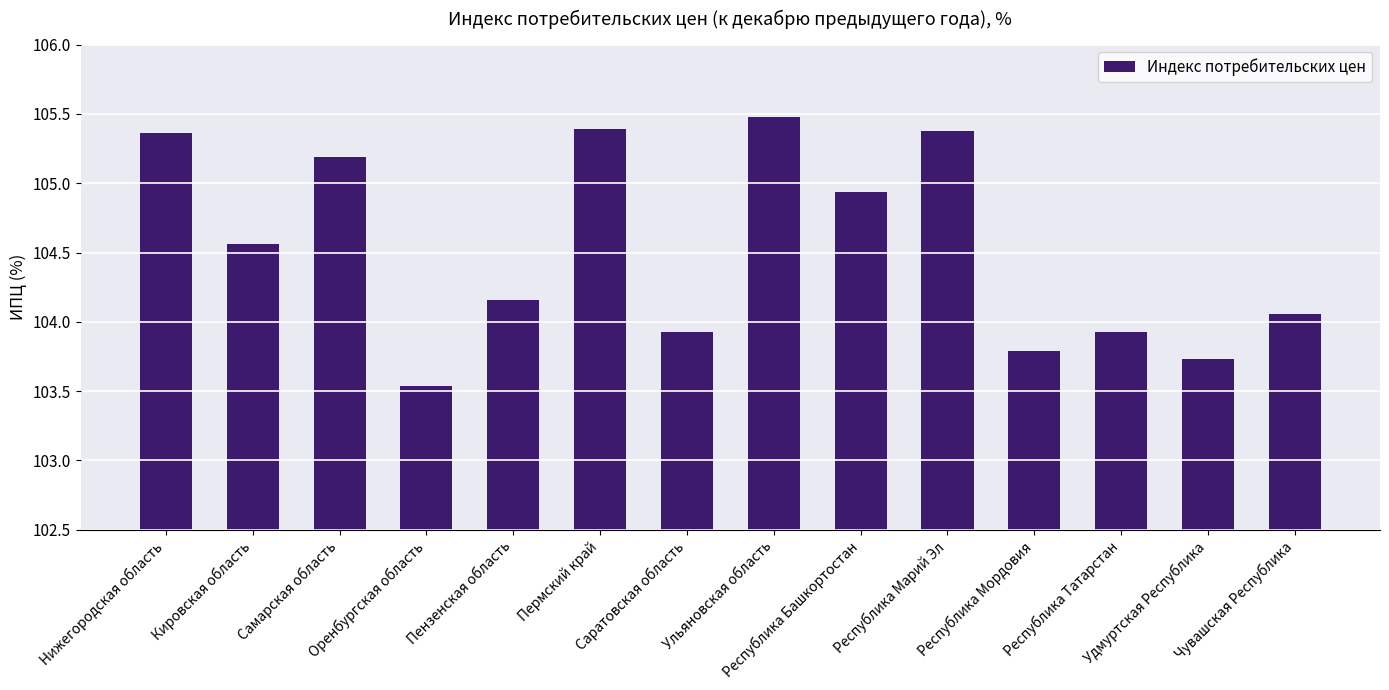

Approximately how many times larger is the value at Республика Мордовия compared to Пермский край?

1.0